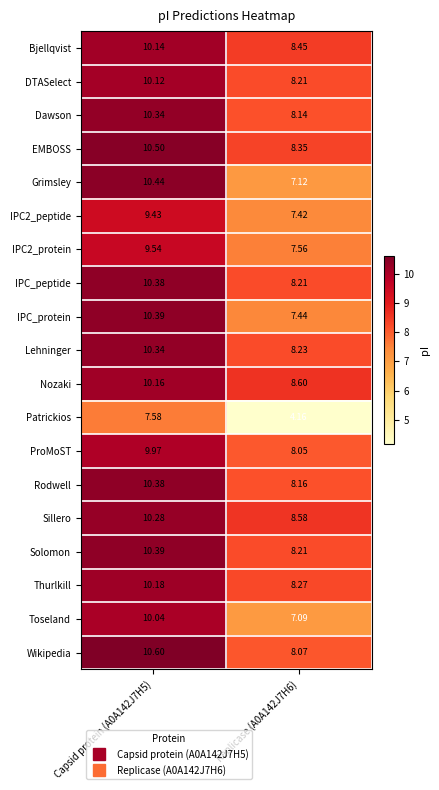

Which series has the largest range (max minus min)?

Patrickios